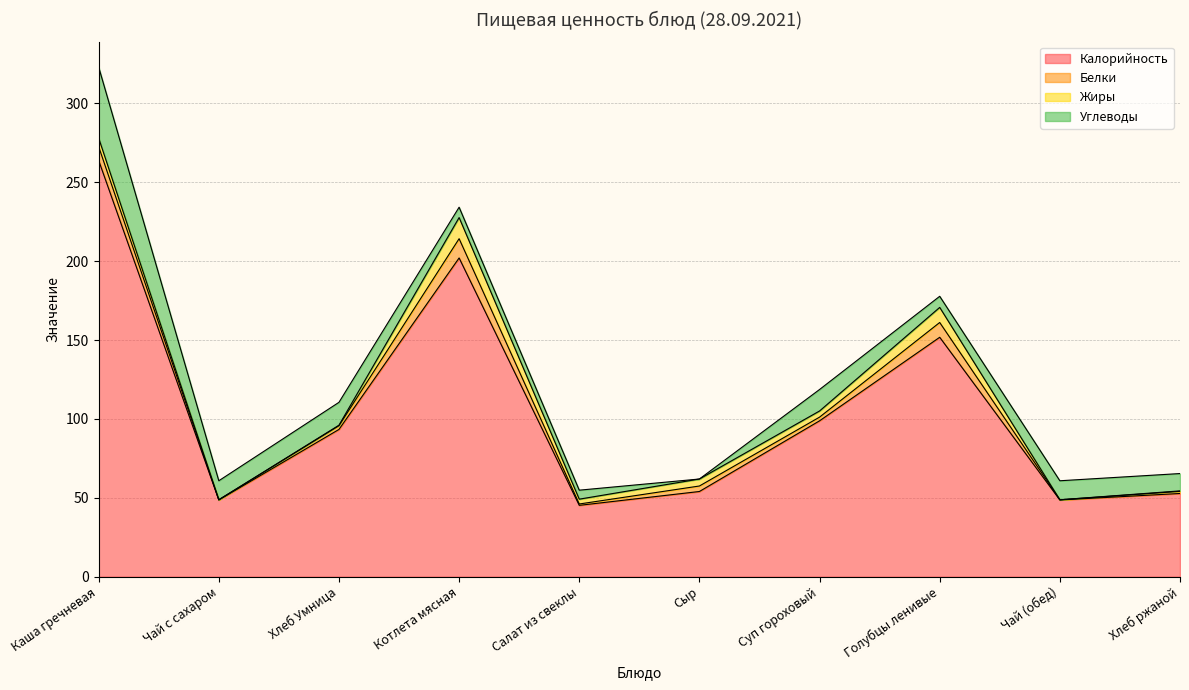

True or false: Жиры and Калорийность intersect in this chart.

False